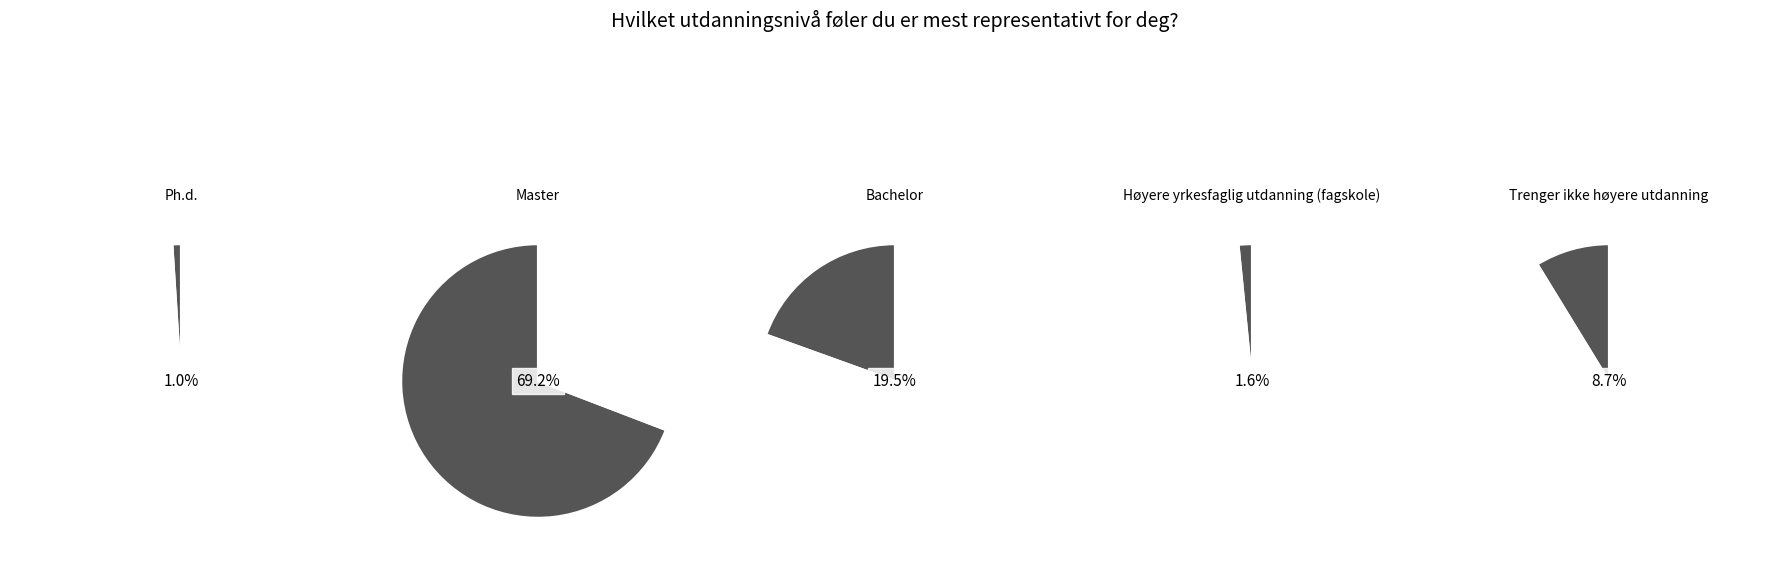

Which category has the biggest portion of the pie?

Master